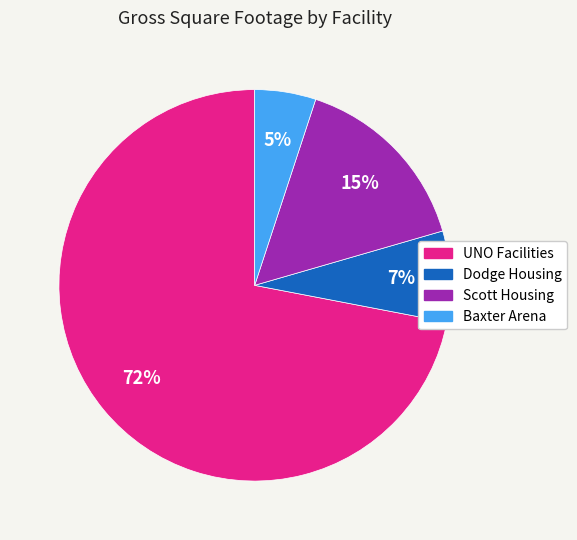

To the nearest percent, what portion does Baxter Arena represent?

5%